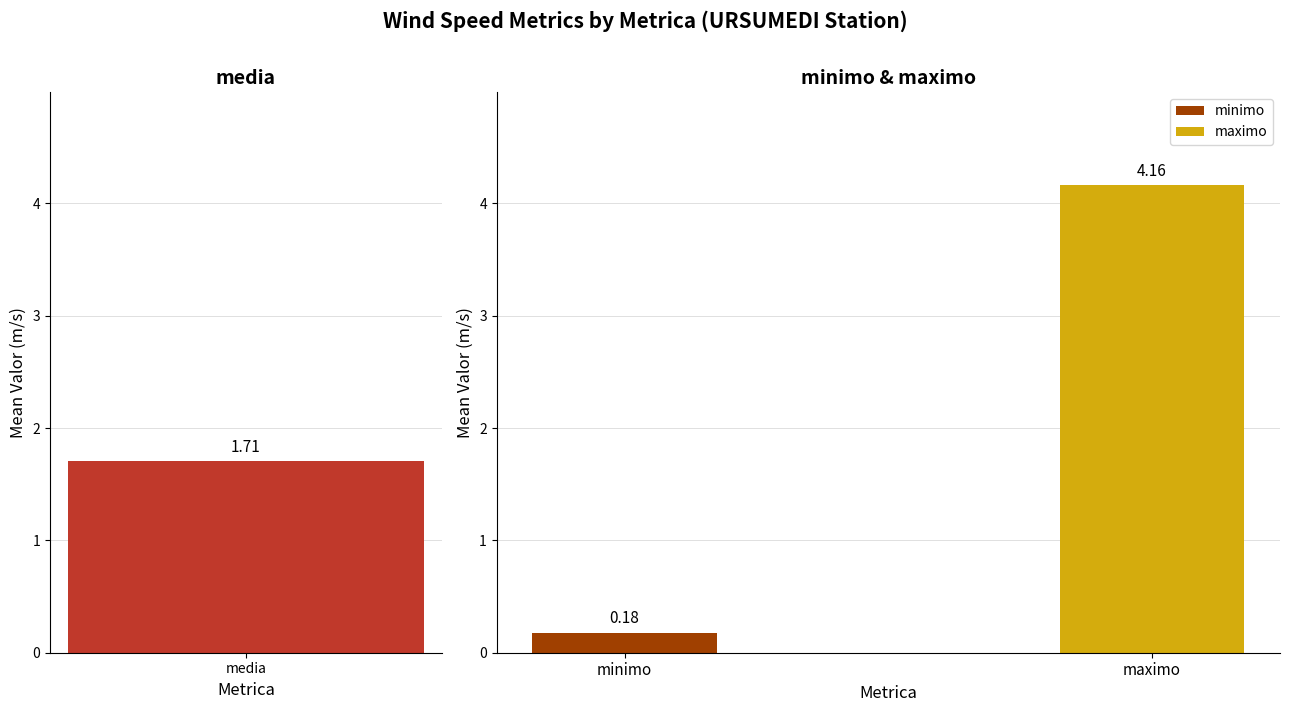

Rank the series by their maximum value, from lowest to highest.

minimo, media, maximo